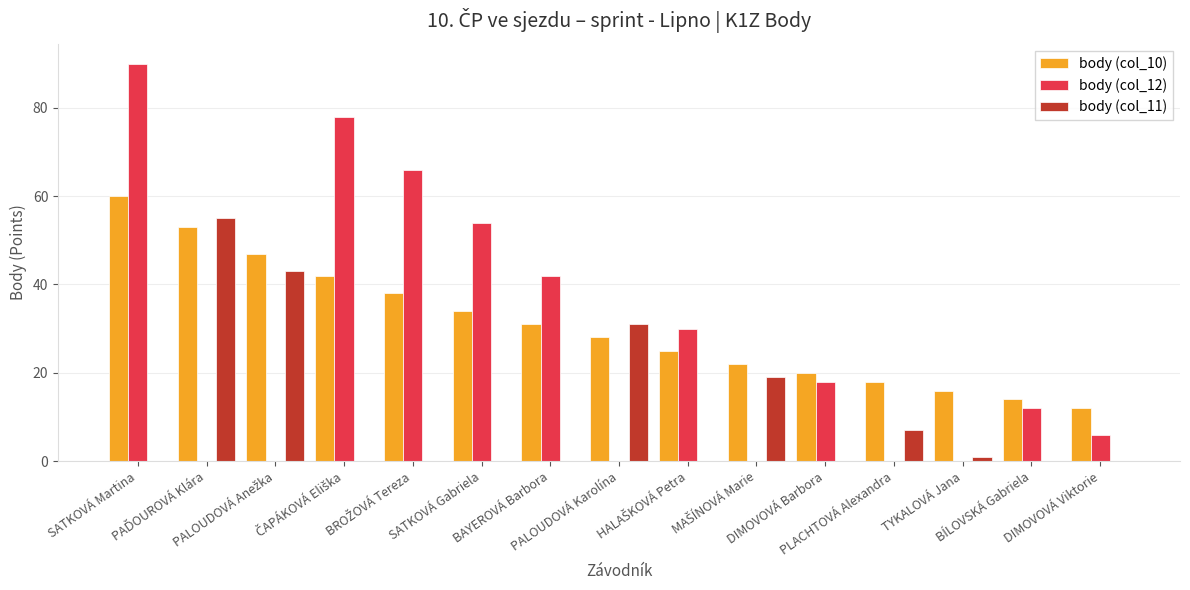

Which series has the largest total across all categories?

body (col_10)